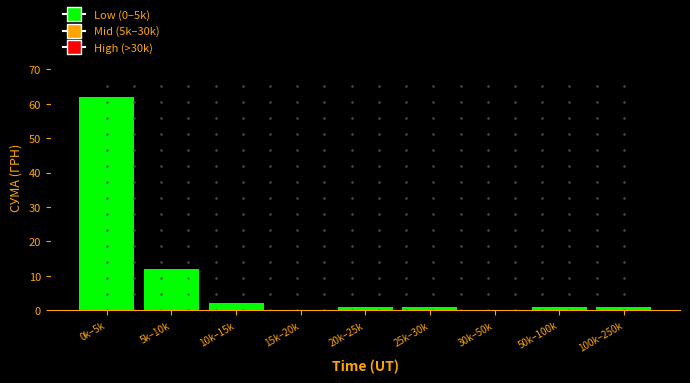

Reading left to right, extract all data points from this chart.

0k–5k=62	5k–10k=12	10k–15k=2	15k–20k=0	20k–25k=1	25k–30k=1	30k–50k=0	50k–100k=1	100k–250k=1